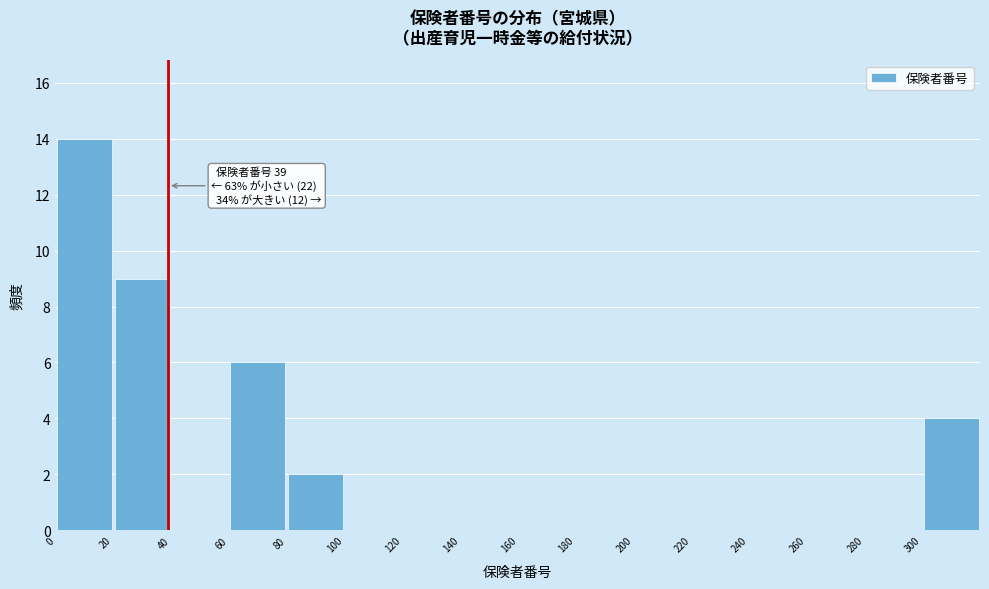

Over which range of the x-axis is the bar tallest?

0 to 20